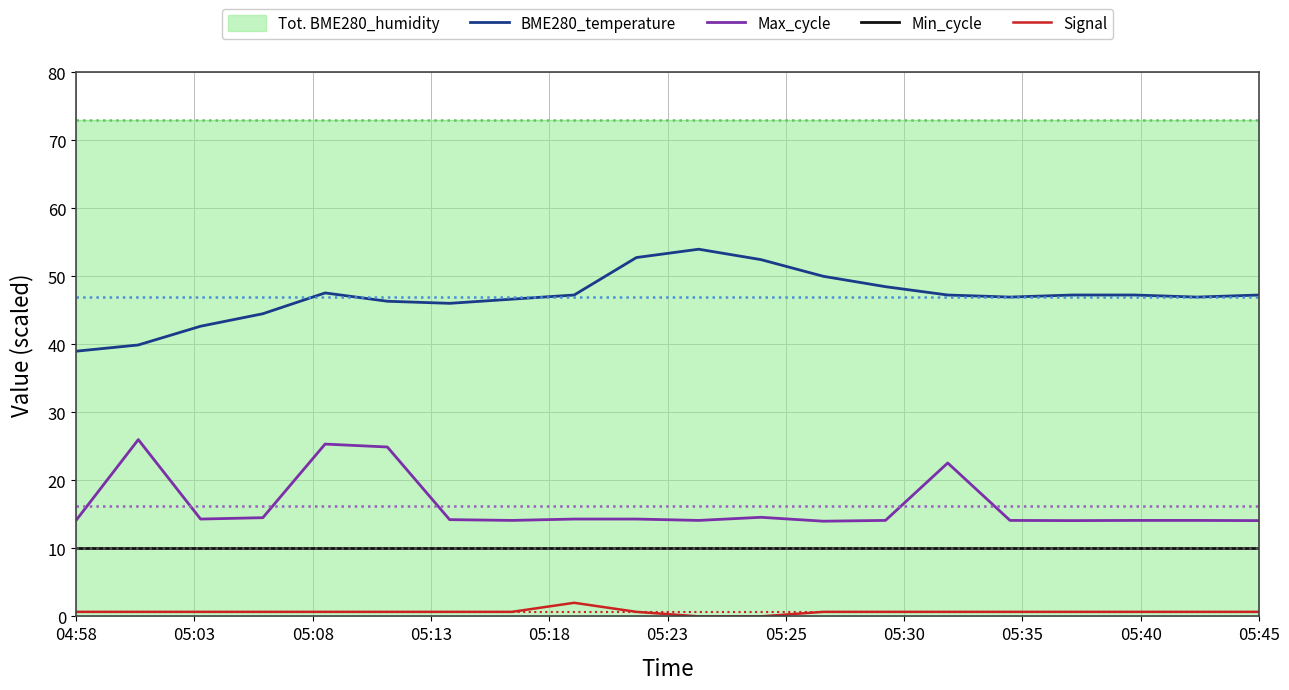

The BME280_temperature series shows 27.8 at 05:45. True or false?

False